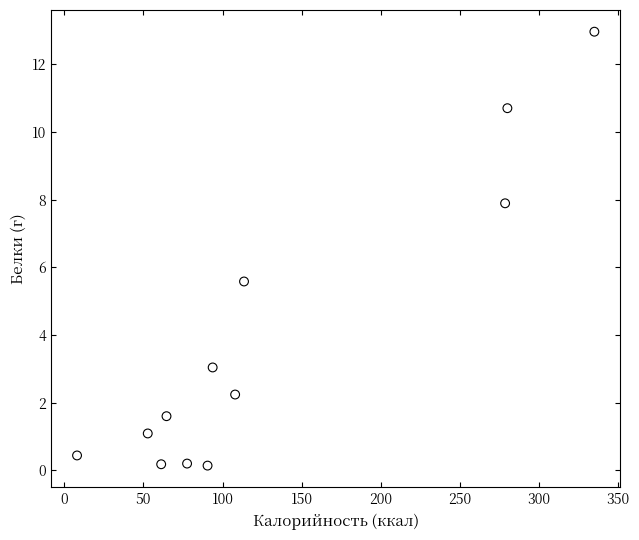

What is the range of Y values (max minus min)?

12.8